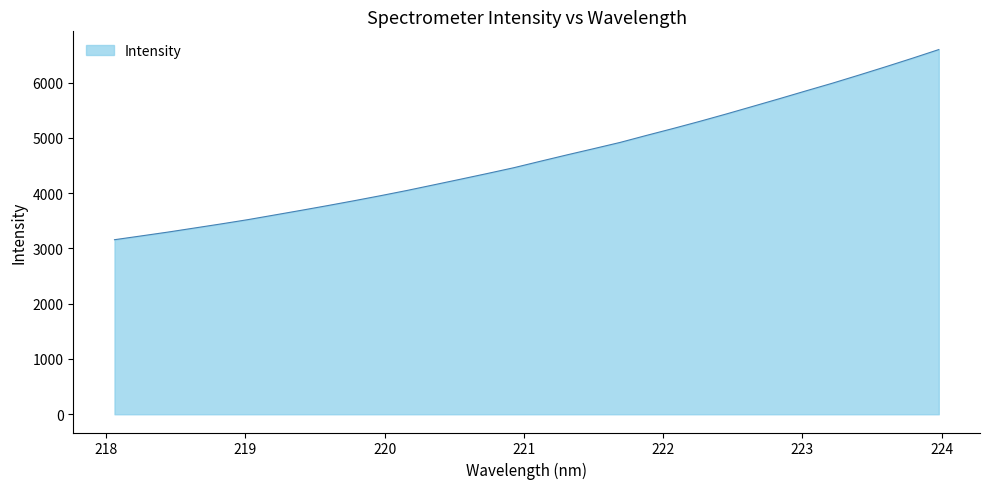

What is the minimum value shown in the chart?

3157.7